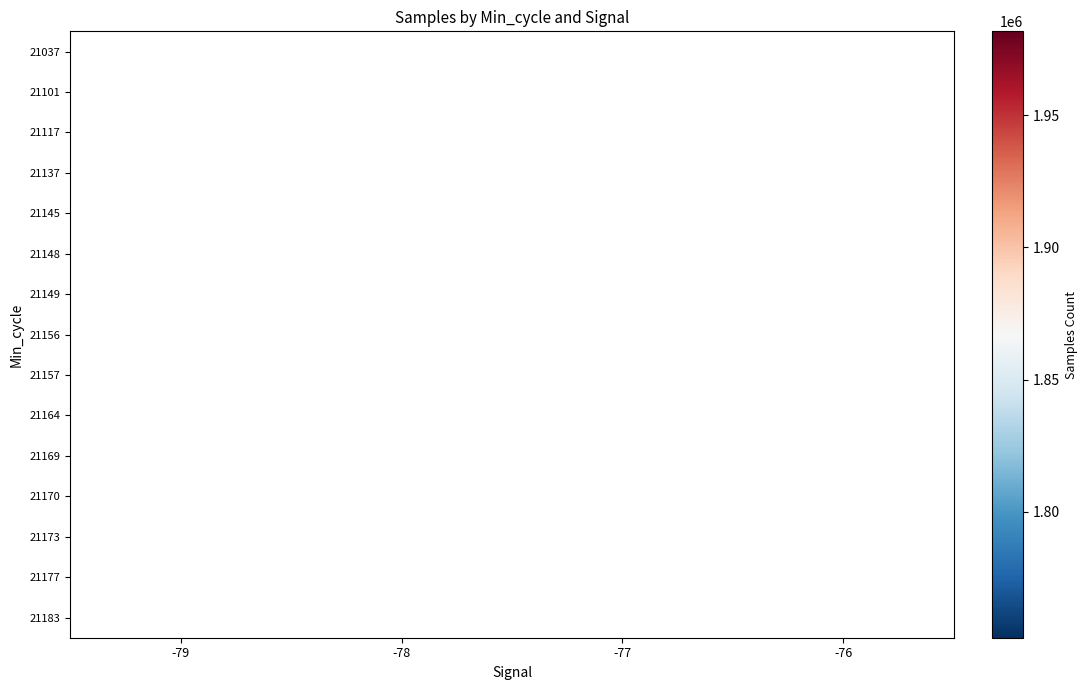

At which category does the chart reach its minimum across all series?

-77